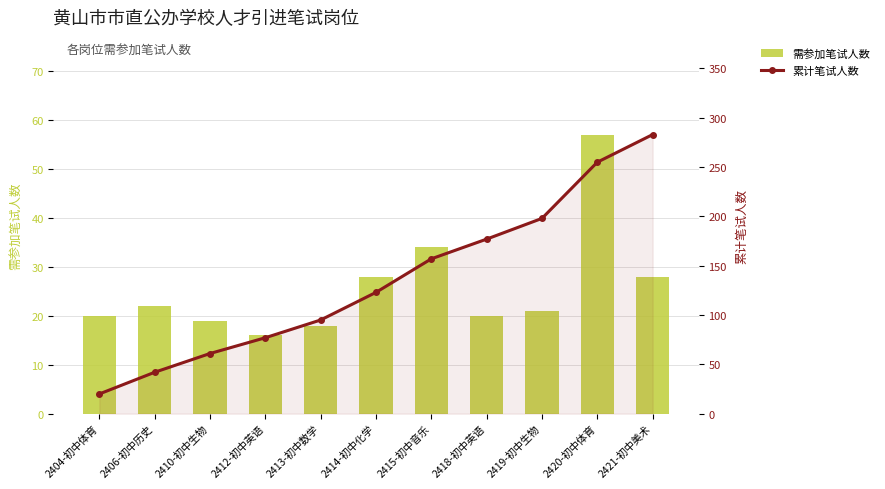

Which has a higher value, 2404-初中体育 or 2414-初中化学?

2414-初中化学